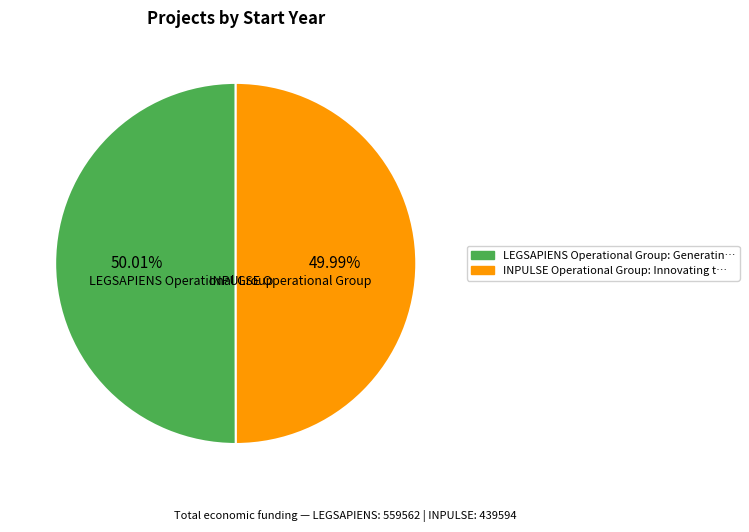

What is the ratio of the value at INPULSE Operational Group to the value at LEGSAPIENS Operational Group?

1.0